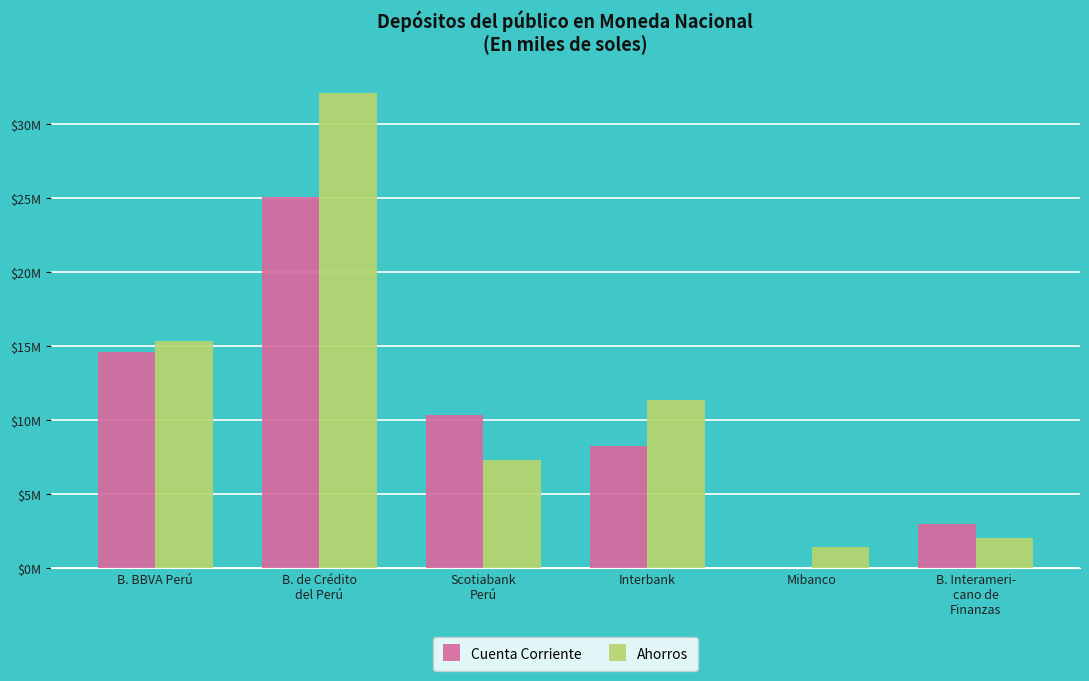

Are the bars grouped side by side (vs. stacked)?

Yes